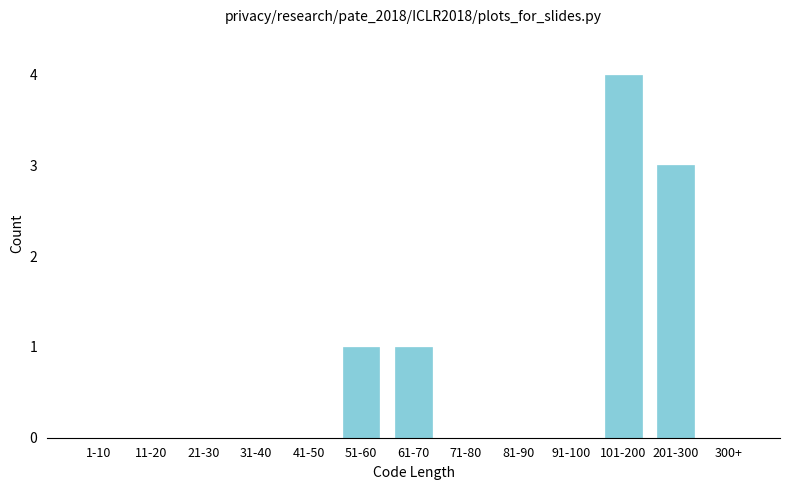

Reading left to right, extract all data points from this chart.

1-10=0	11-20=0	21-30=0	31-40=0	41-50=0	51-60=1	61-70=1	71-80=0	81-90=0	91-100=0	101-200=4	201-300=3	300+=0